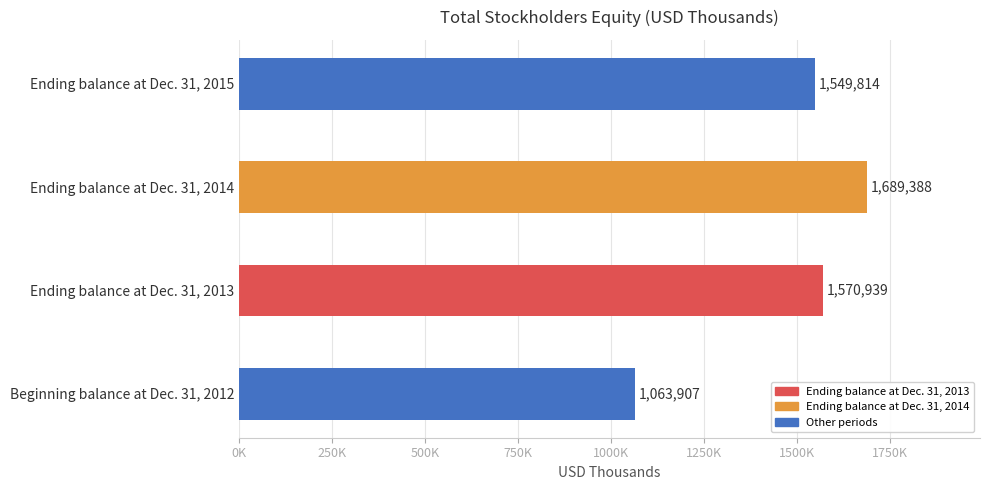

The chart shows a value of 896494 at Ending balance at Dec. 31, 2014. True or false?

False